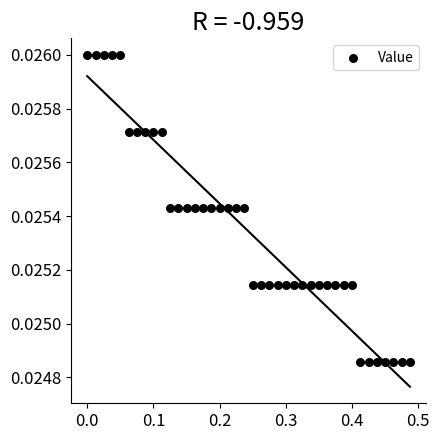

What is the range of X values (max minus min)?

0.5